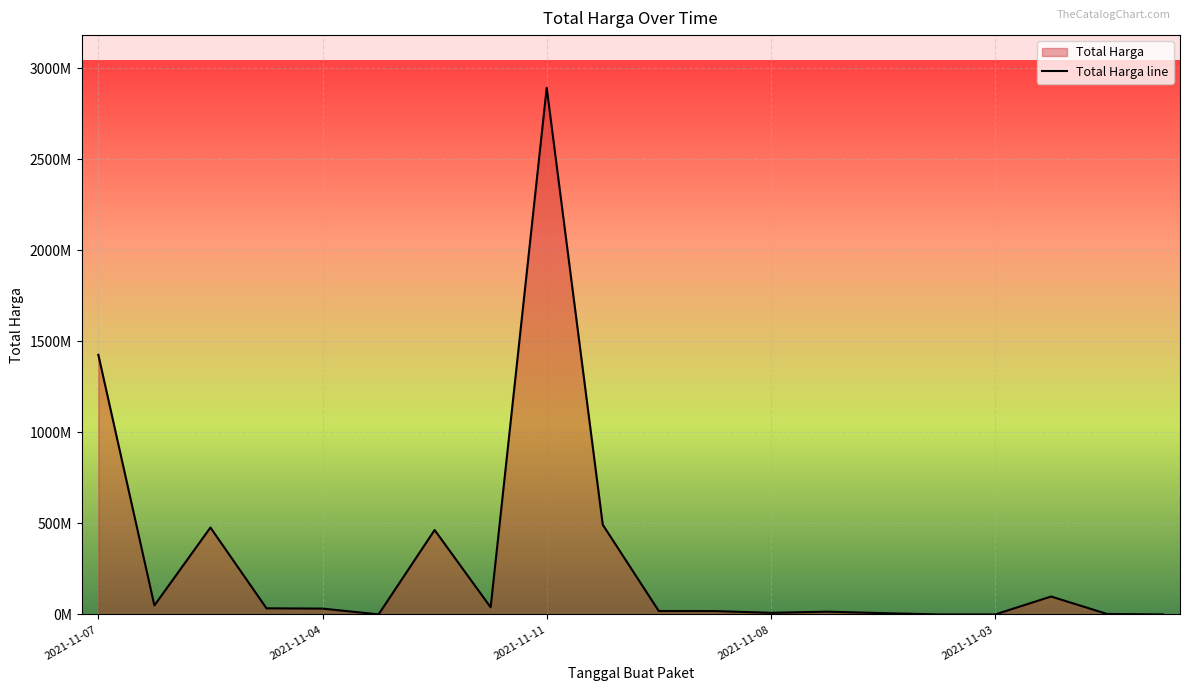

What is the difference between the second highest and second lowest values?

1425602900